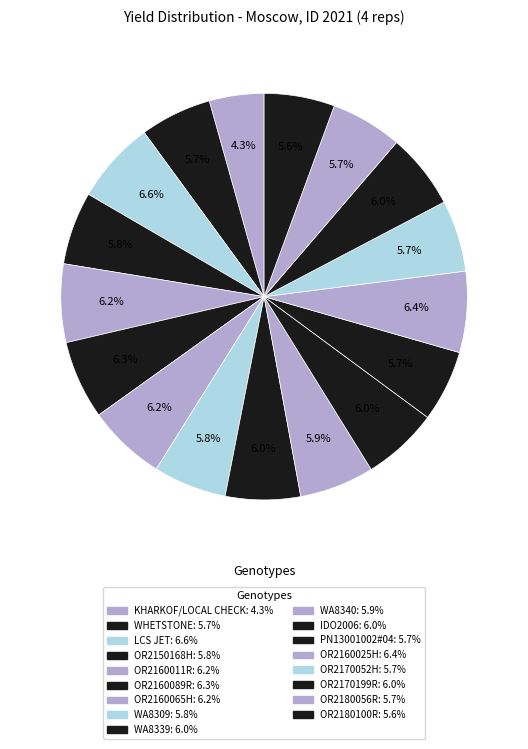

How much of the chart is everything except LCS JET?

93.4%